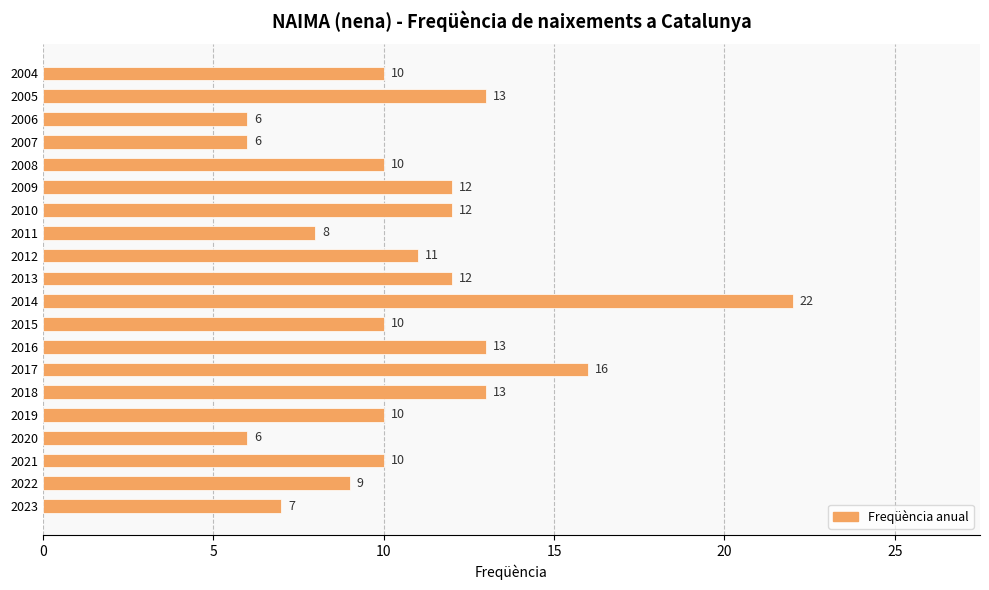

What is the difference between the maximum and minimum values?

16